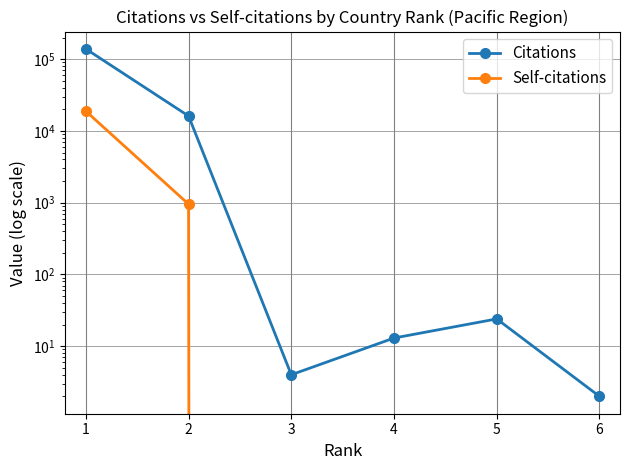

Reading left to right, what are all the values shown in this chart?

Citations: 1=139045	2=16149	3=4	4=13	5=24	6=2
Self-citations: 1=18868	2=954	3=0	4=0	5=0	6=0